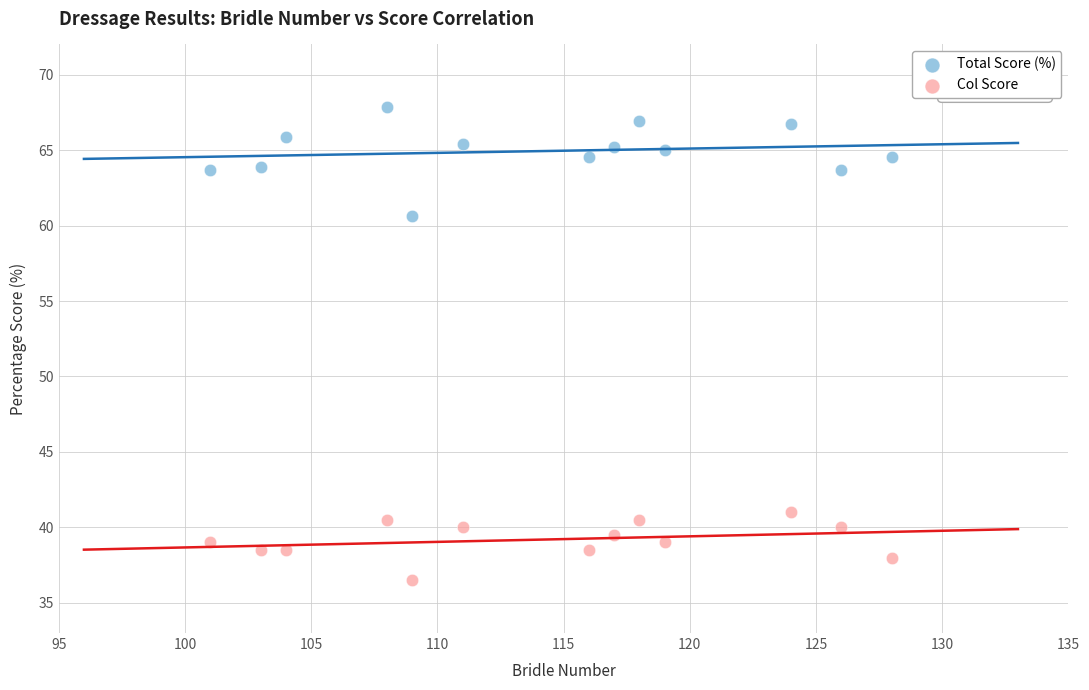

Which series contains the lowest Y value?

Col Score